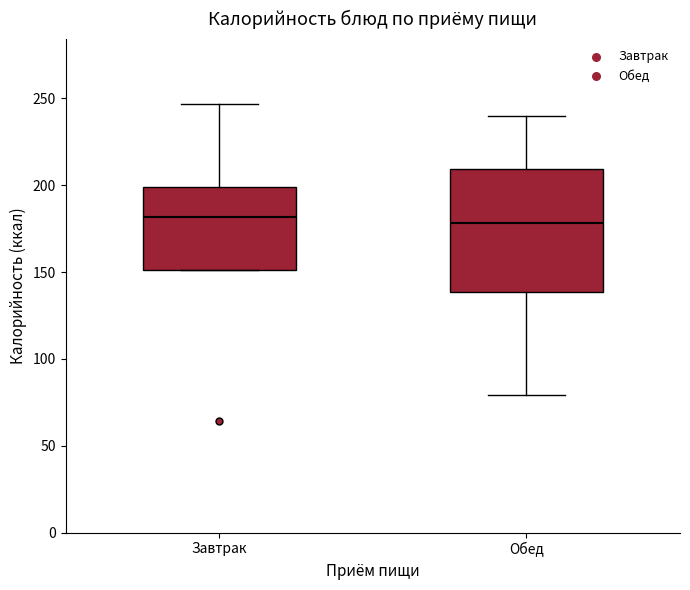

Where does the median line of the box for Обед sit on the y-axis? The values are not printed on the chart, so give them approximately, as read against the axis.

180